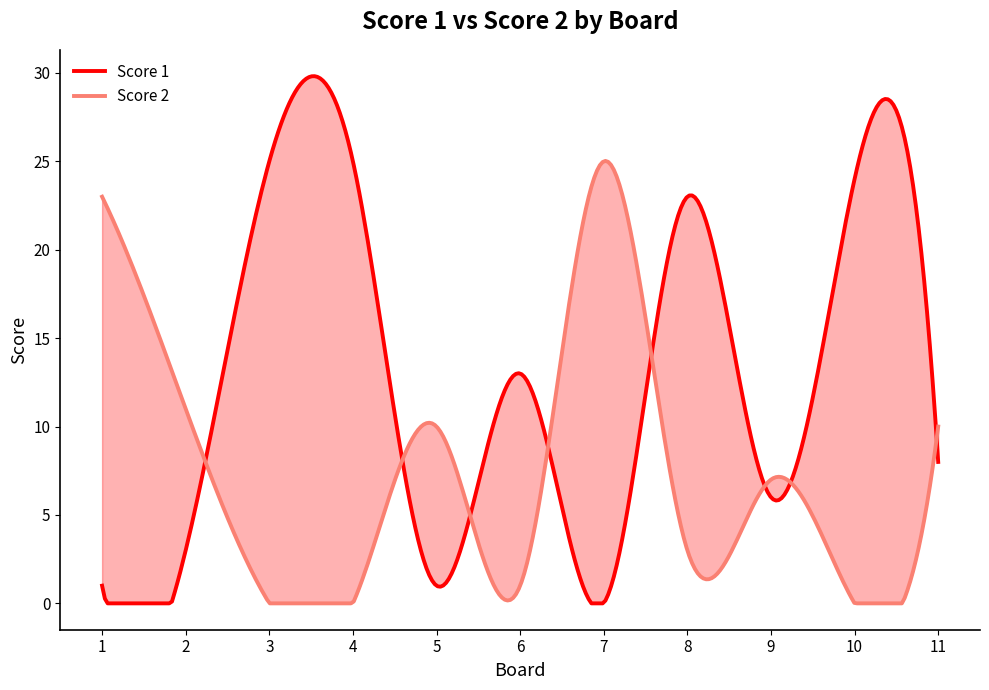

List the series in order of their peak value, highest first.

Score 1, Score 2